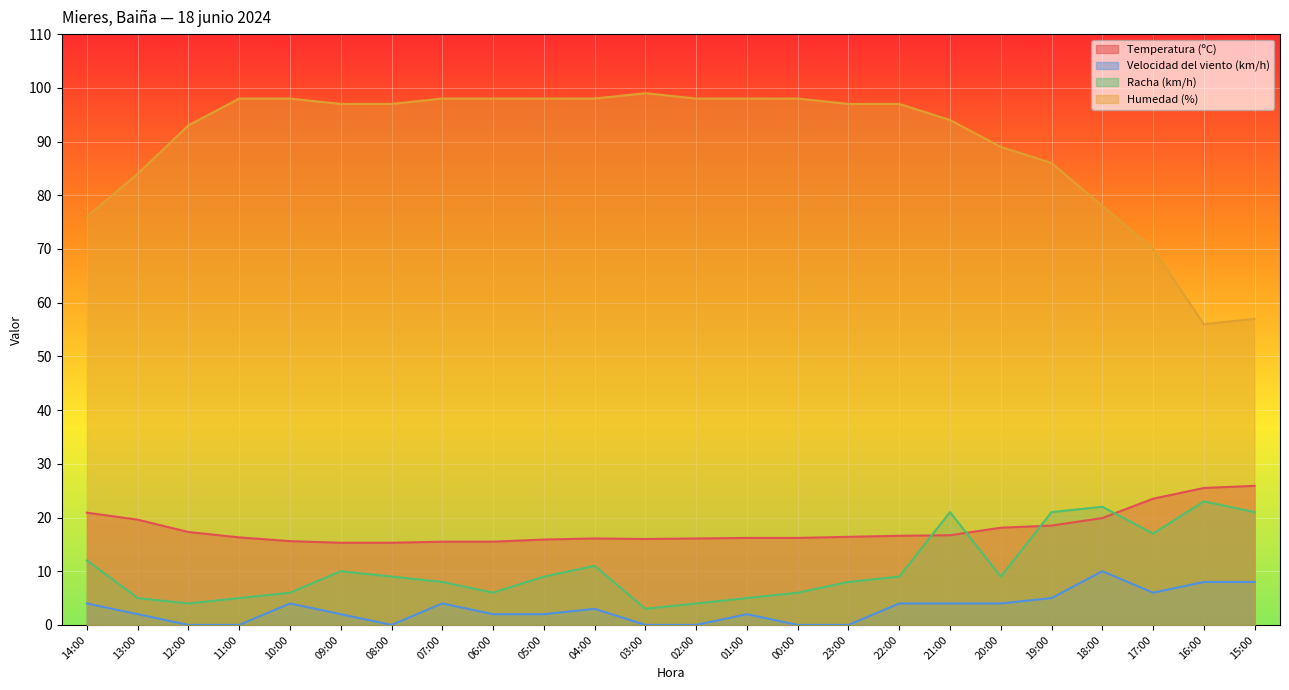

What position from the right is 13:00?

23